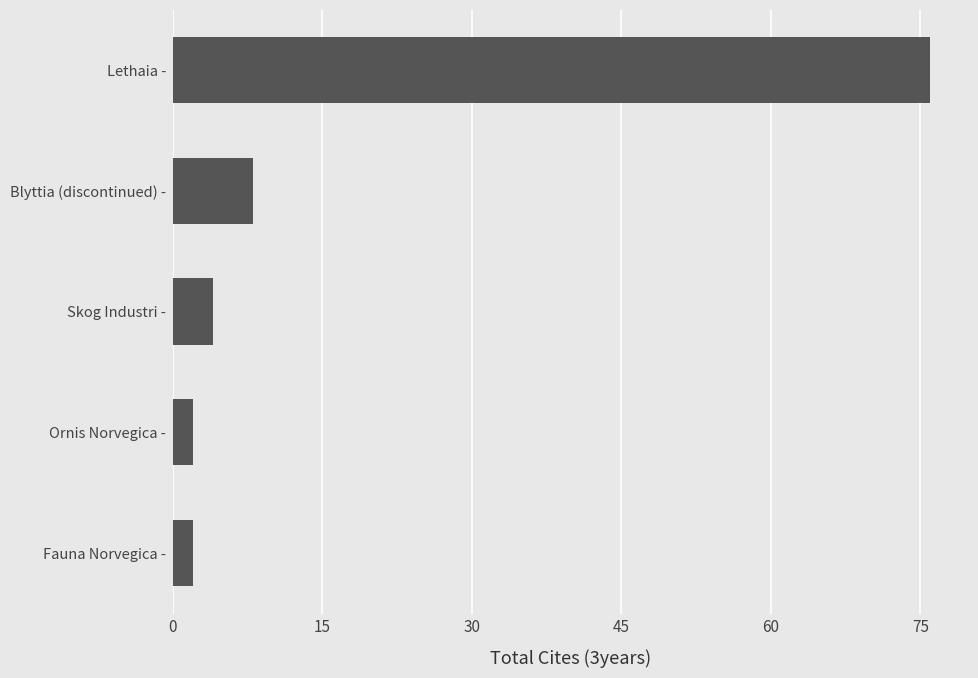

What is the change in value from Skog Industri - to Lethaia -?

+72